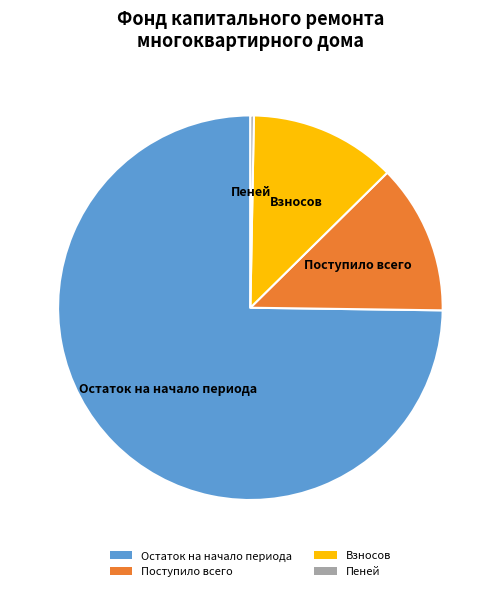

Between Остаток на начало периода and Пеней, which is larger?

Остаток на начало периода